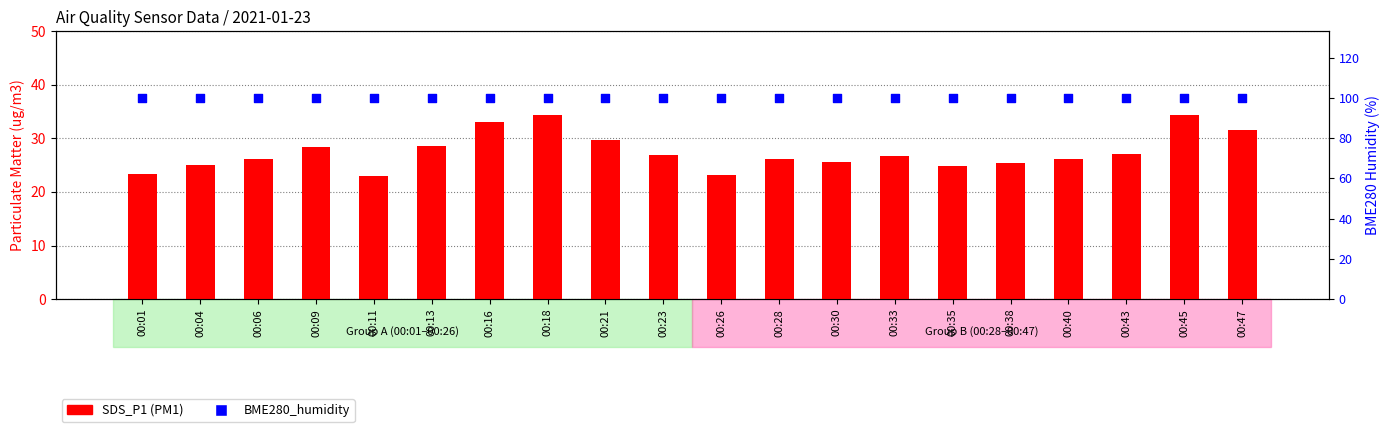

Which series has the largest total across all categories?

BME280_humidity